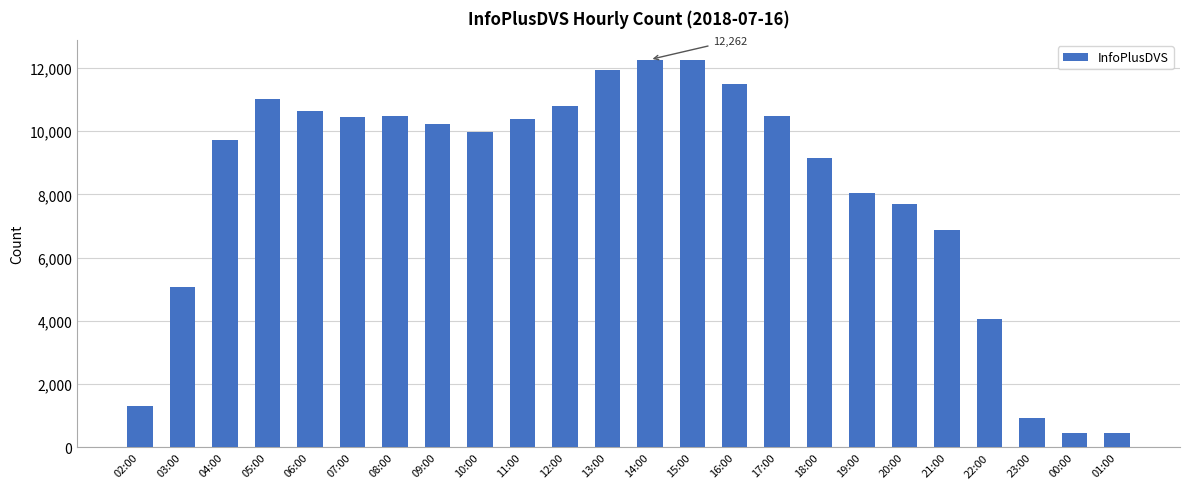

The chart shows a value of 10492 at 17:00. True or false?

True